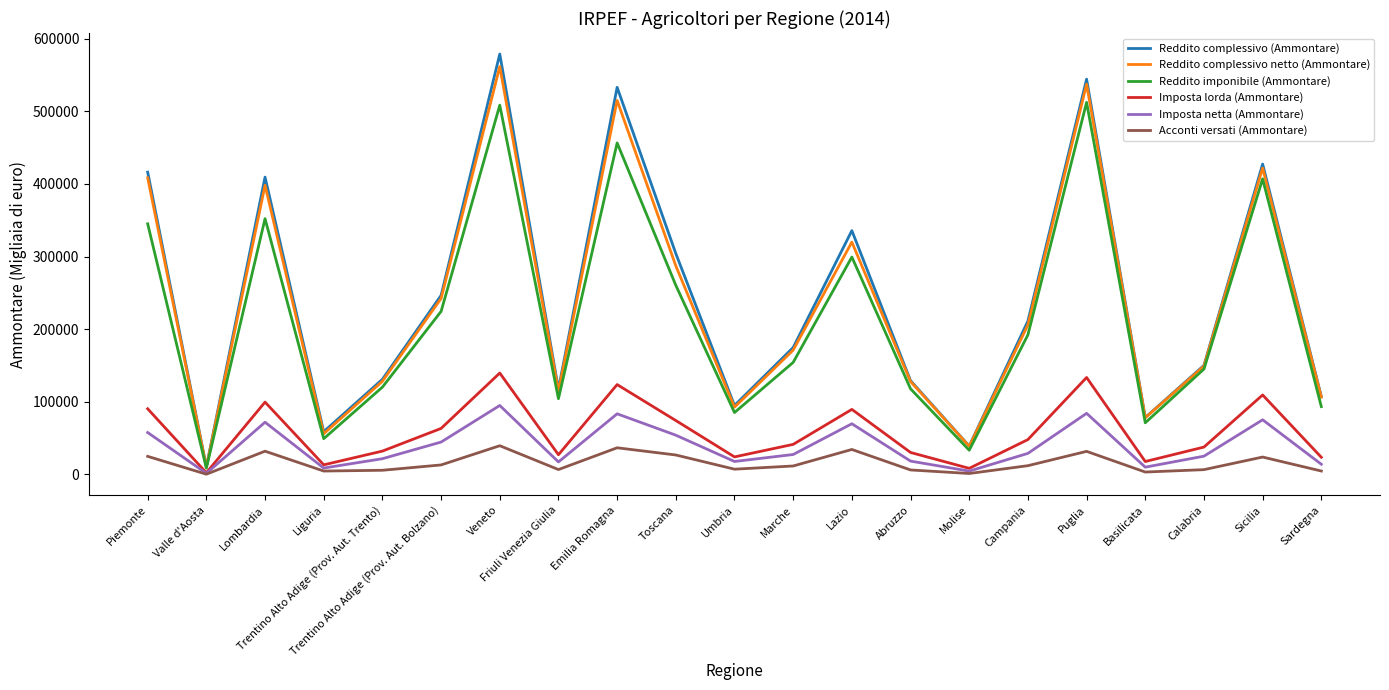

What is the sum of the Imposta lorda (Ammontare) values at Trentino Alto Adige (Prov. Aut. Bolzano) and Sardegna?

86921